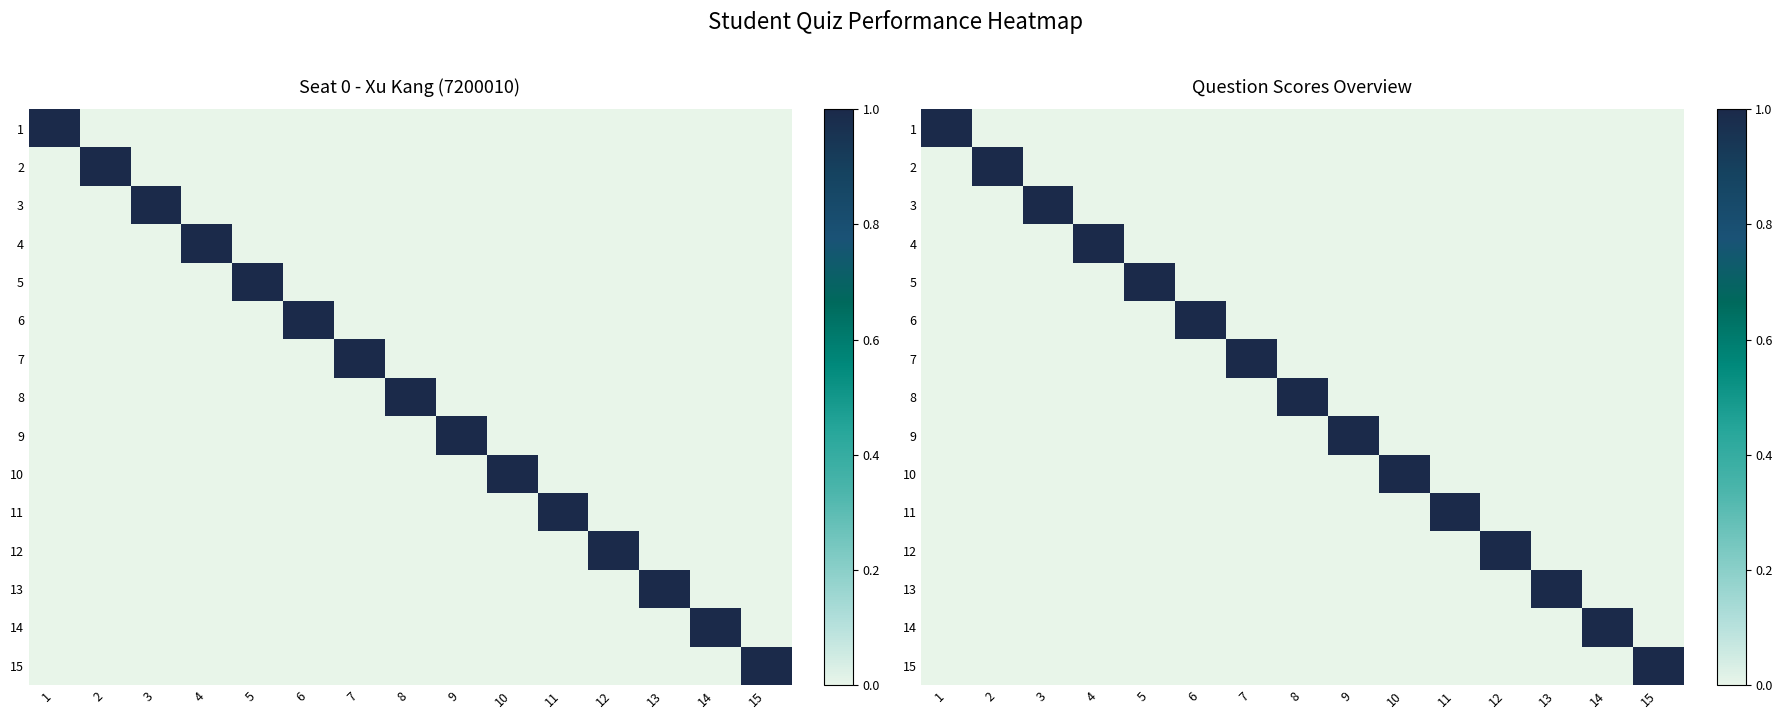

The value of 7 at 8 is 0. True or false?

True